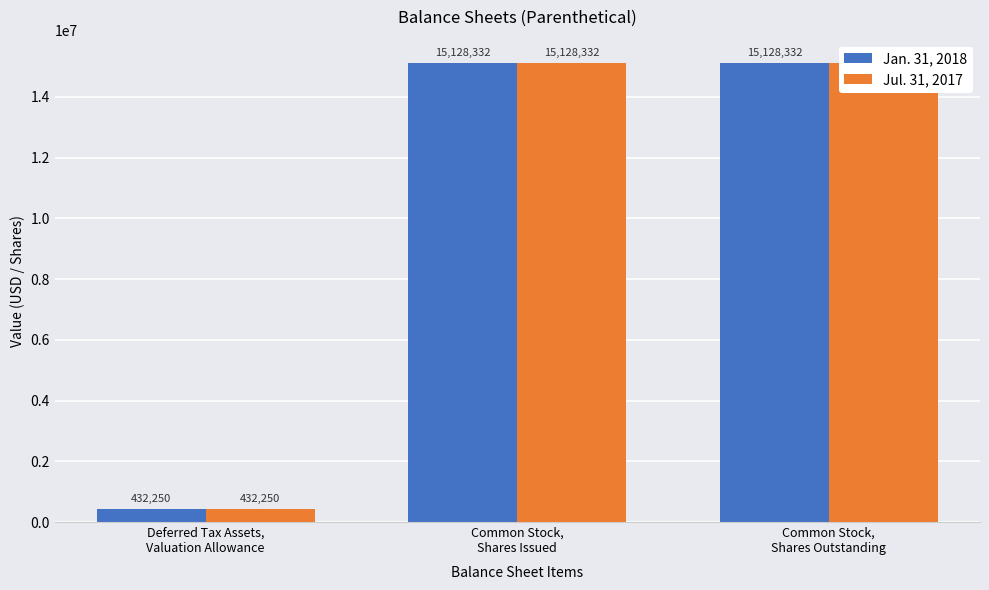

List the labels in order of Jan. 31, 2018 value, largest first.

Common Stock,
Shares Issued, Common Stock,
Shares Outstanding, Deferred Tax Assets,
Valuation Allowance